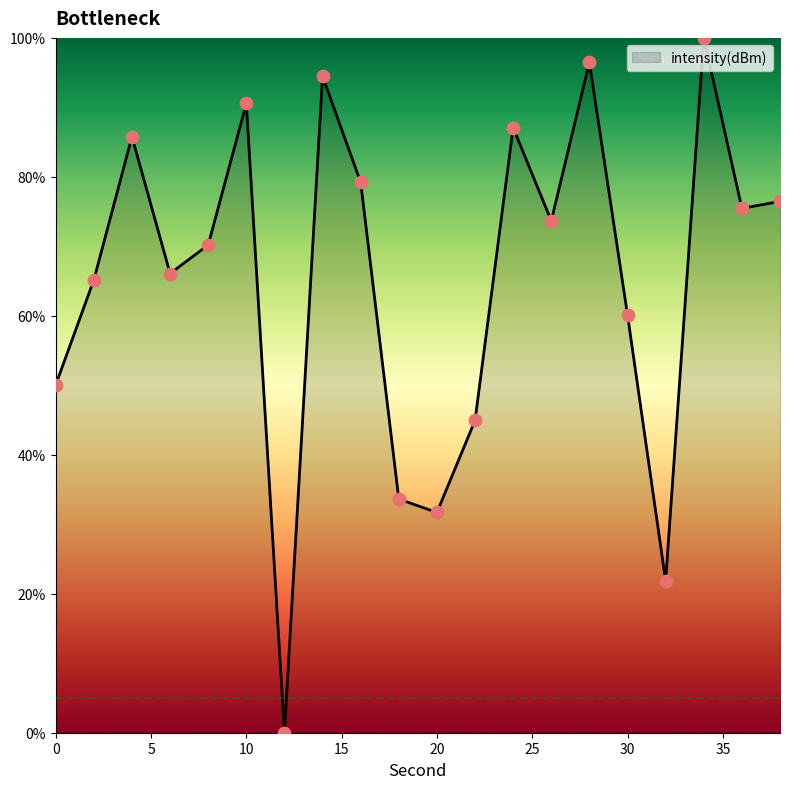

What is the maximum value shown in the chart?

100.0